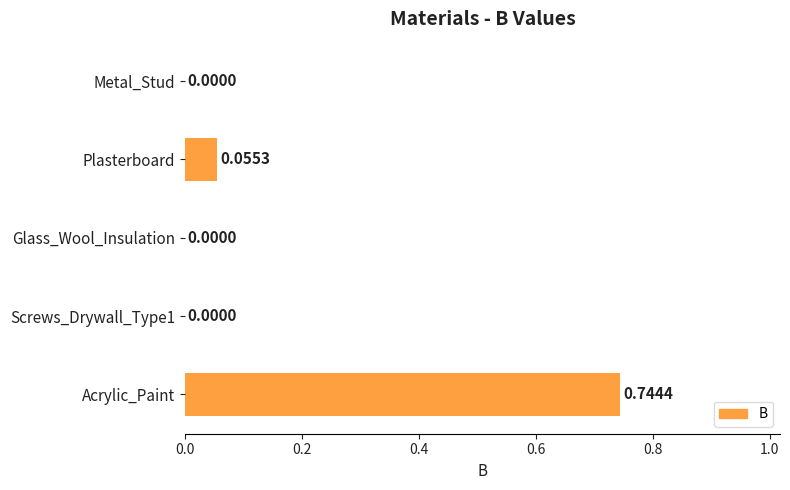

What is the change in value from Metal_Stud to Acrylic_Paint?

+0.7